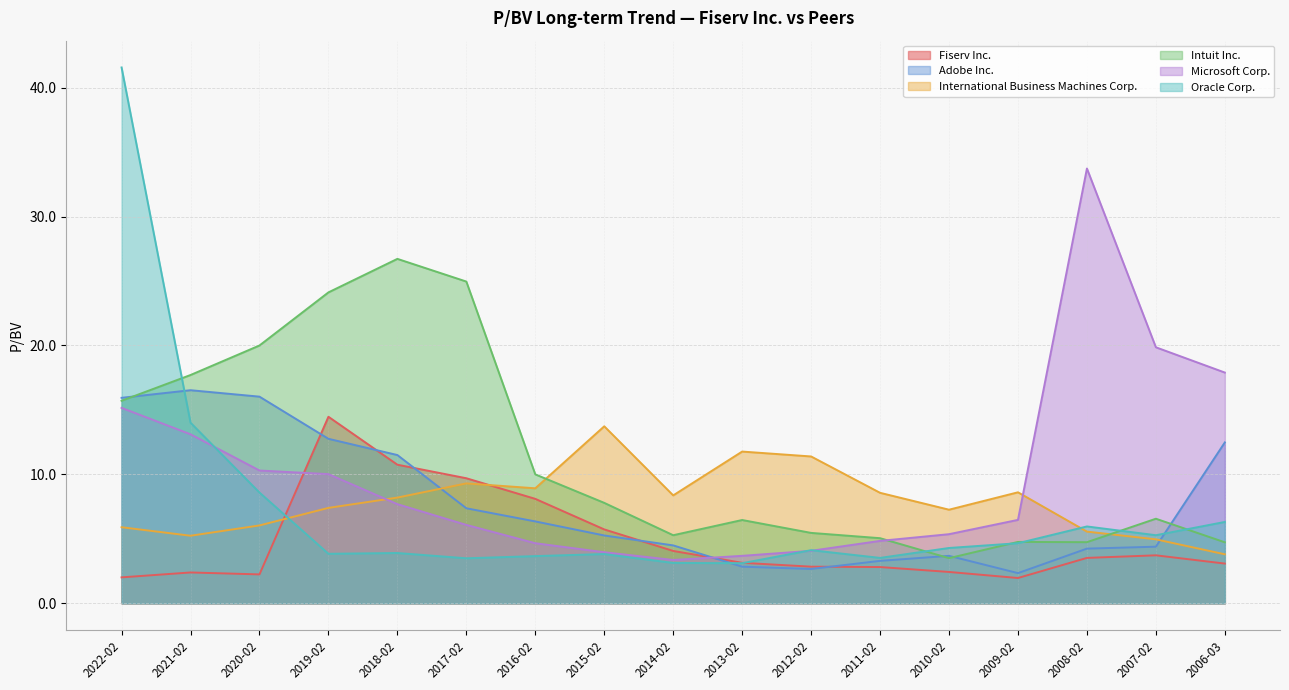

Rank the series by their maximum value, from lowest to highest.

International Business Machines Corp., Fiserv Inc., Adobe Inc., Intuit Inc., Microsoft Corp., Oracle Corp.